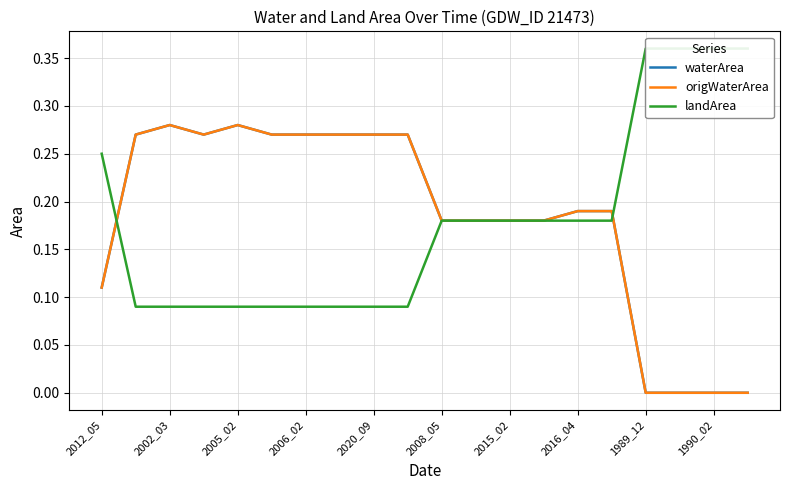

At how many categories does at least one series exceed 0?

20